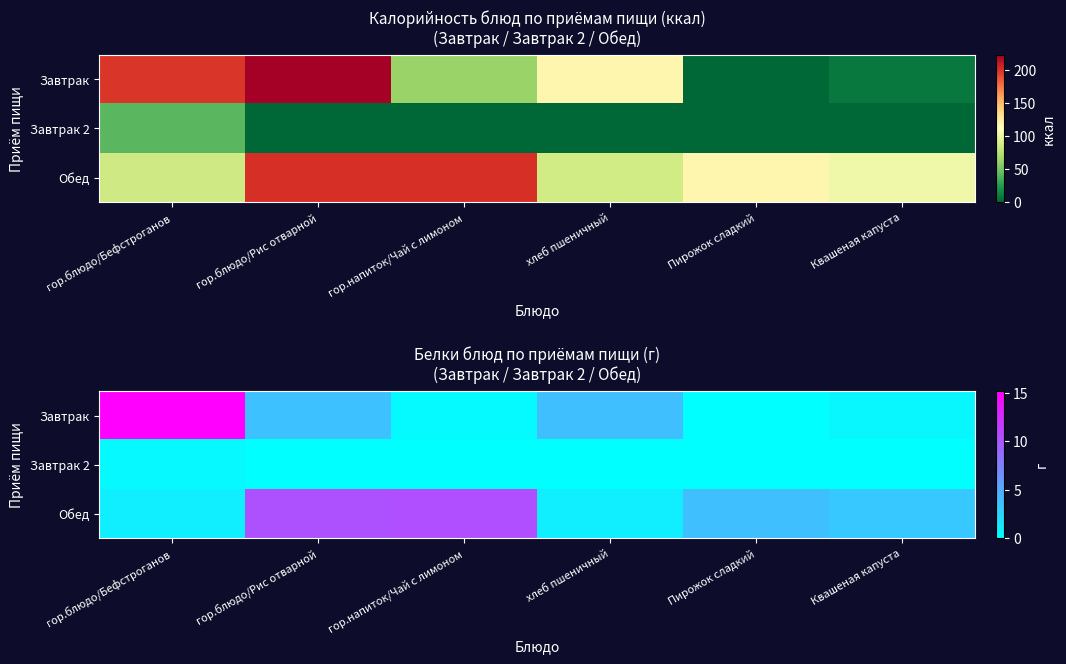

The value of Завтрак 2 at хлеб пшеничный is 0.0. True or false?

True